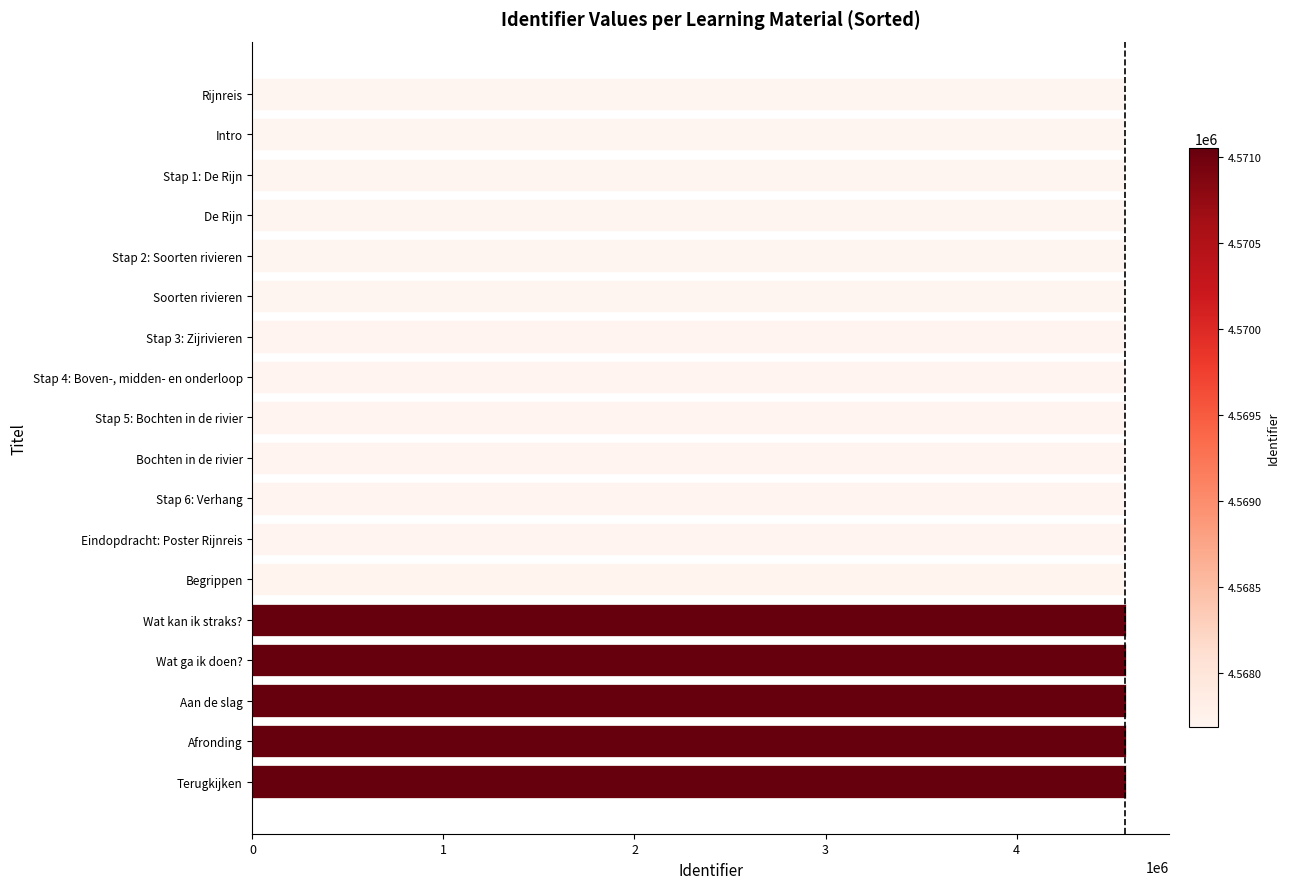

What is the ratio of the value at Intro to the value at Wat ga ik doen??

1.0